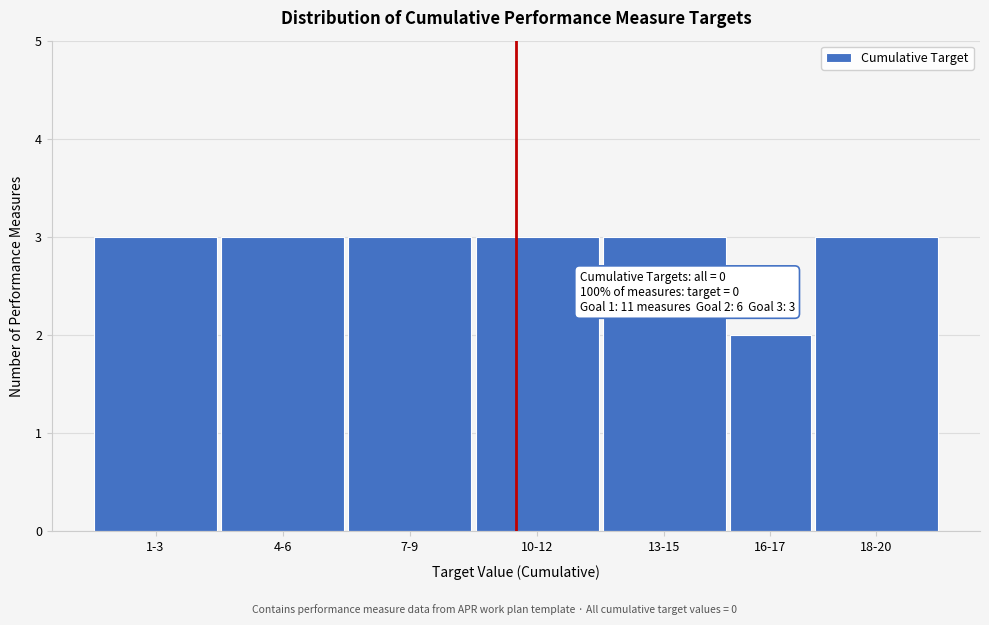

Reading left to right, transcribe all the data shown in this chart.

1-3=3	4-6=3	7-9=3	10-12=3	13-15=3	16-17=2	18-20=3